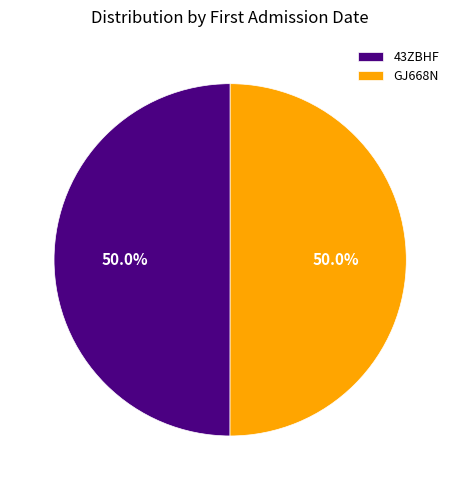

Approximately how many times larger is the value at GJ668N compared to 43ZBHF?

1.0